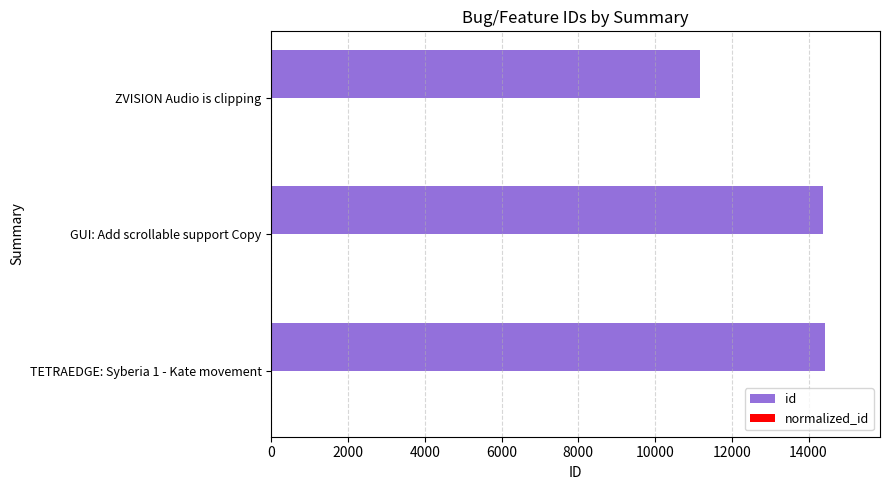

What is the sum of all id values?

39971.0